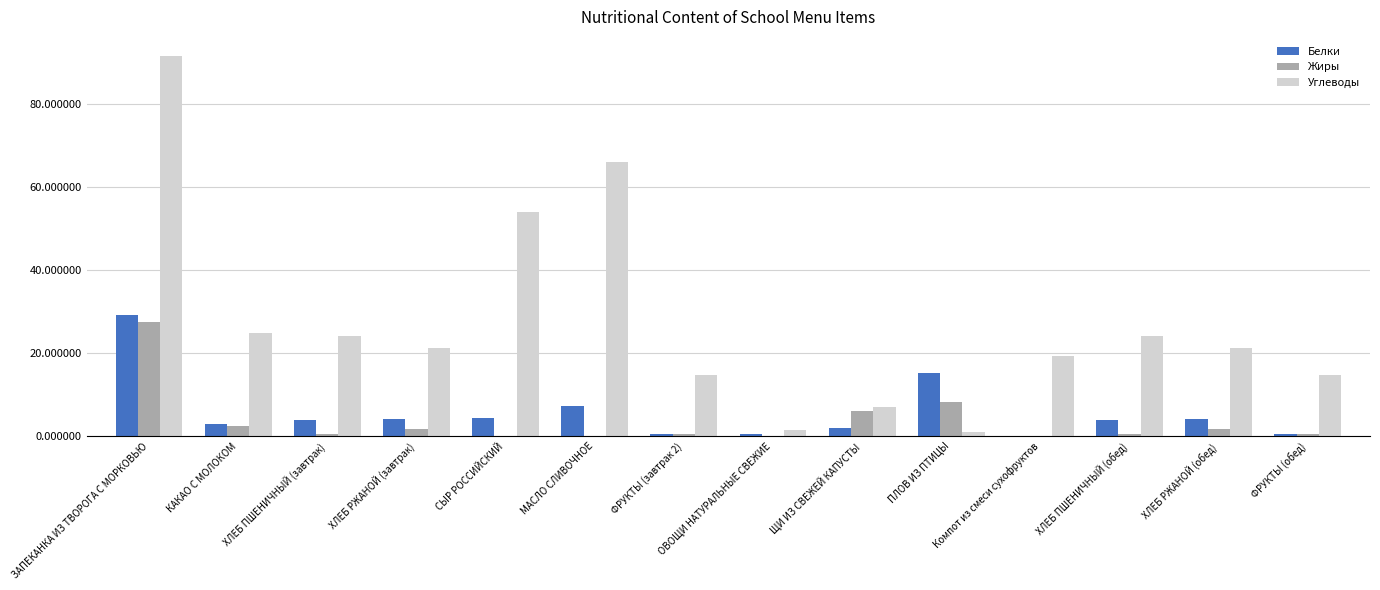

What is the highest value of the Углеводы series?

91.6